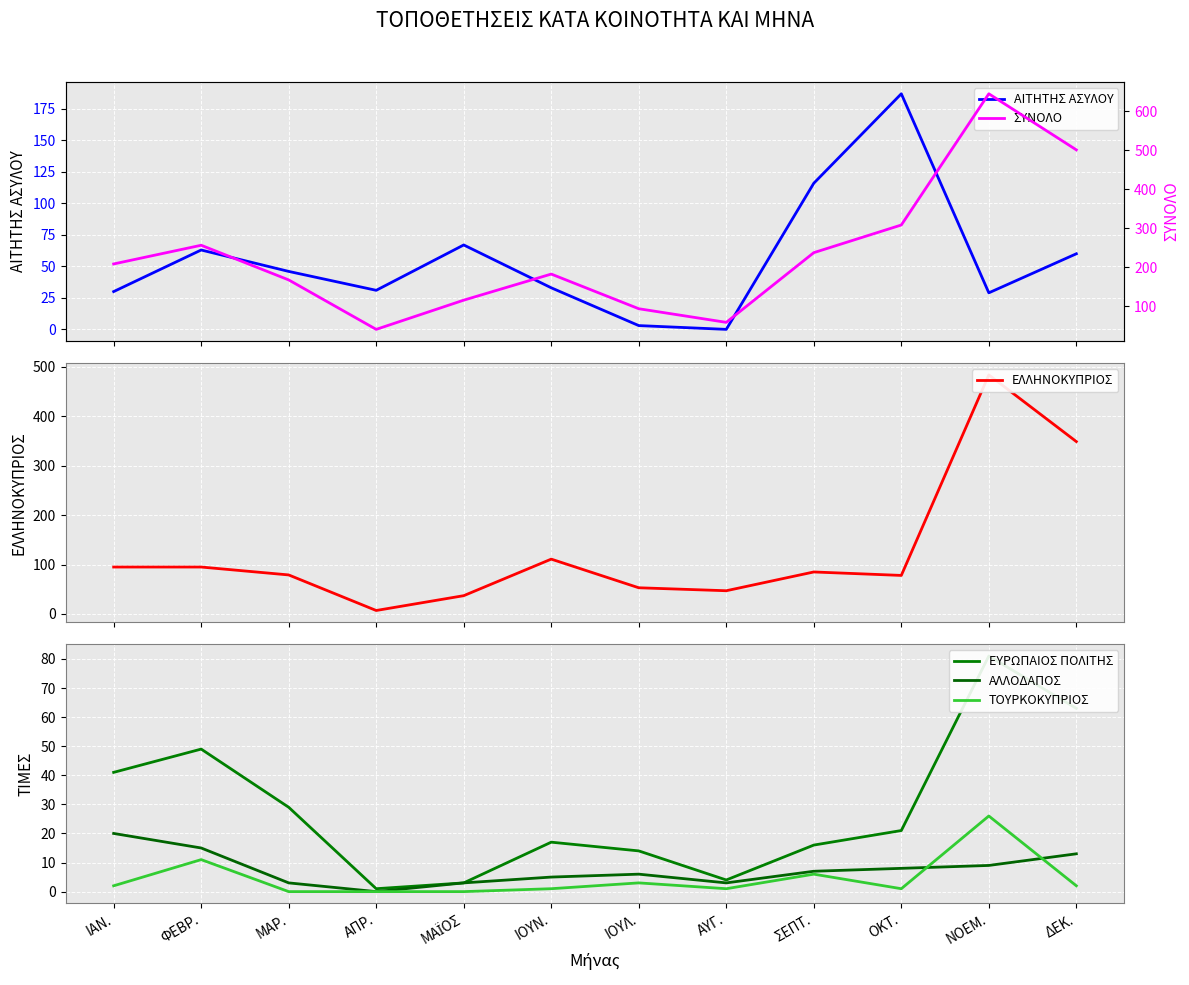

Reading right to left, transcribe all the data shown in this chart.

ΑΙΤΗΤΗΣ ΑΣΥΛΟΥ: 60	29	187	116	0	3	33	67	31	46	63	30
ΕΛΛΗΝΟΚΥΠΡΙΟΣ: 349	484	78	85	47	53	111	37	7	79	95	95
ΕΥΡΩΠΑΙΟΣ ΠΟΛΙΤΗΣ: 63	81	21	16	4	14	17	3	1	29	49	41
ΑΛΛΟΔΑΠΟΣ: 13	9	8	7	3	6	5	3	0	3	15	20
ΤΟΥΡΚΟΚΥΠΡΙΟΣ: 2	26	1	6	1	3	1	0	0	0	11	2
ΣΥΝΟΛΟ: 501	645	308	237	58	93	182	115	40	167	256	208